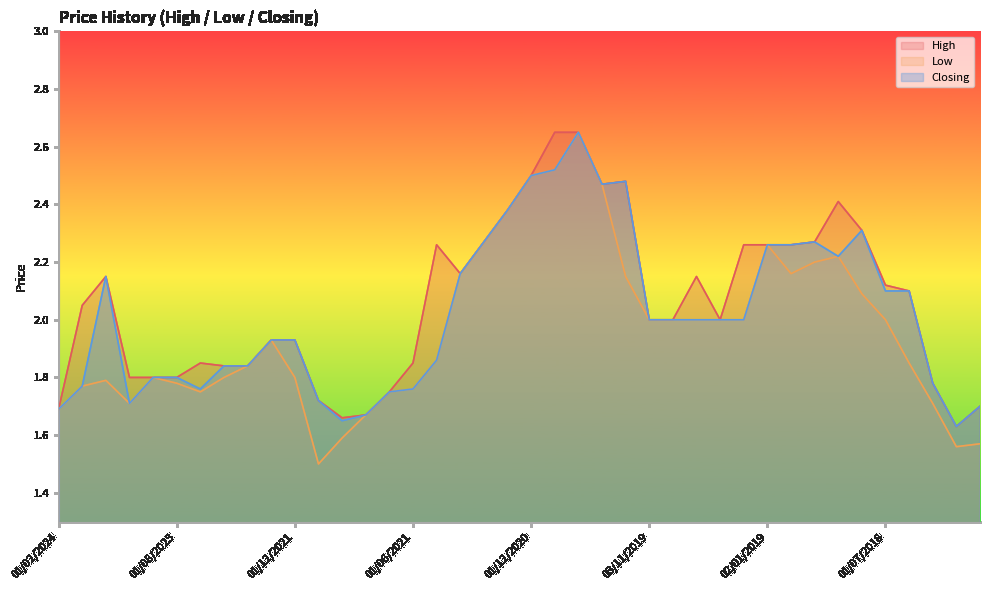

What is the label of the 2nd point from the right?

01/04/2018